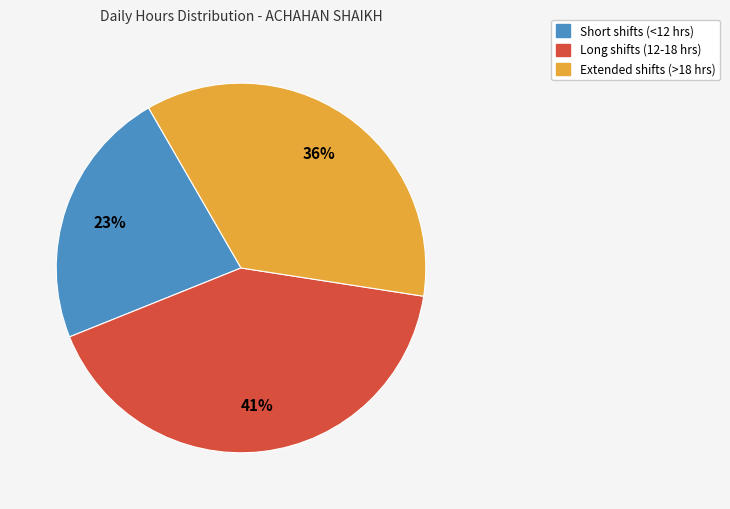

Is there a majority slice in this chart?

No